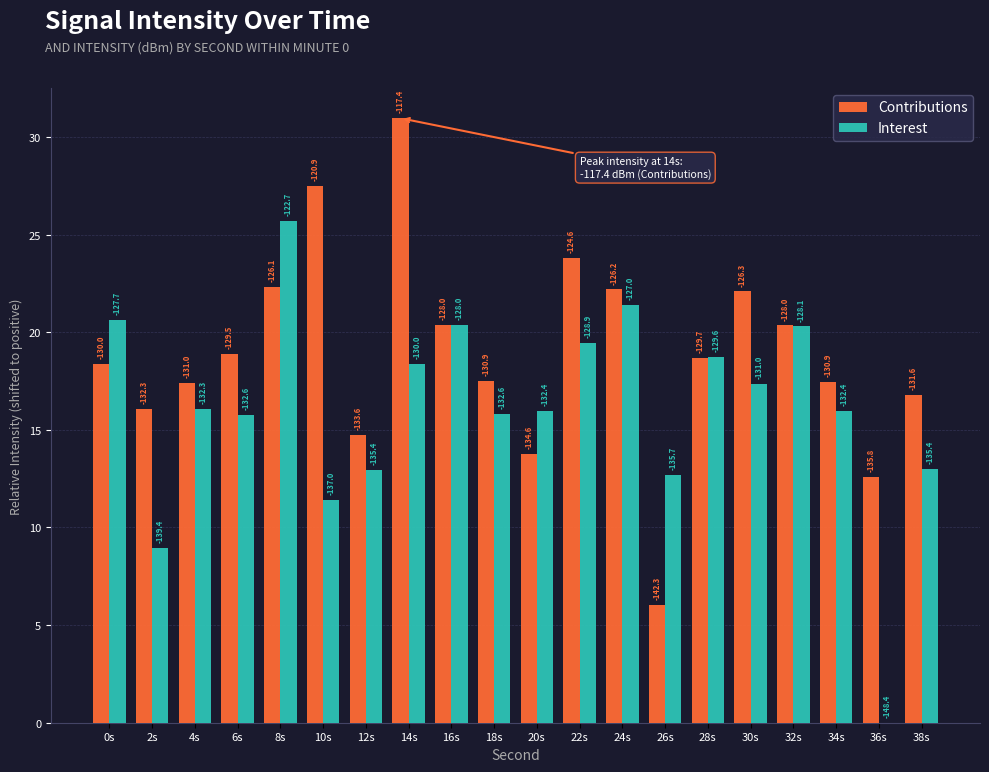

What are all the series names shown in the legend?

Contributions, Interest